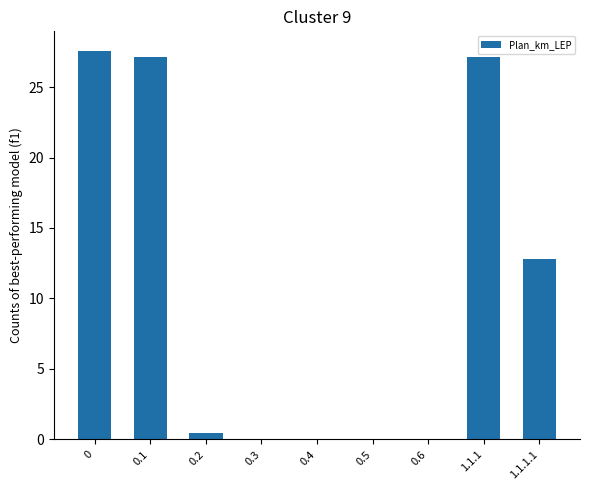

What is the average value?

10.6